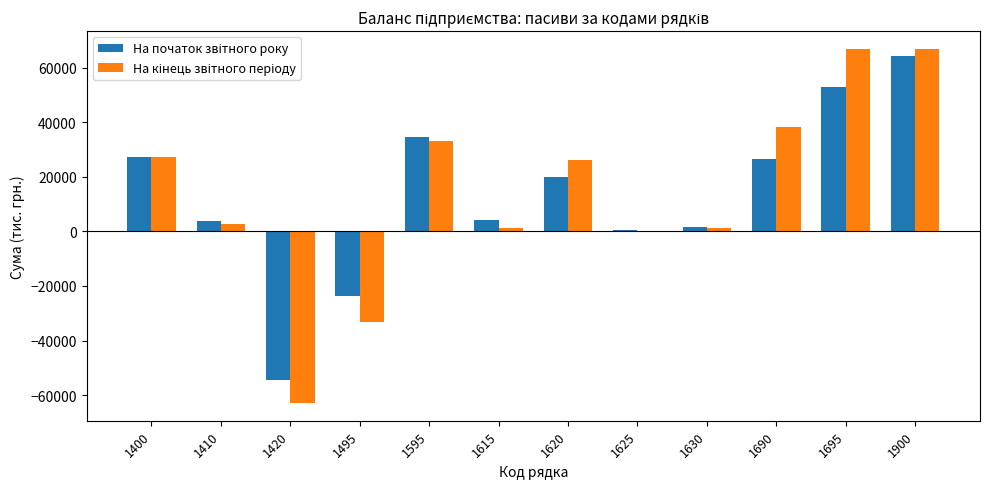

At which category is the sum across all series the highest?

1900